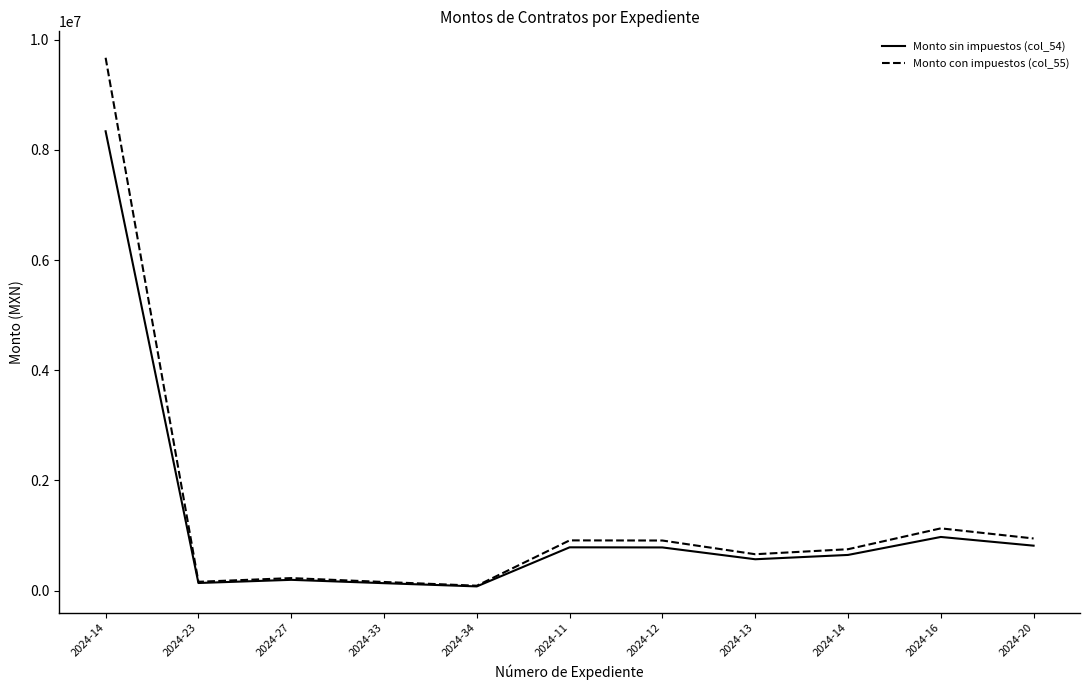

What is the minimum value for Monto sin impuestos (col_54)?

77500.0